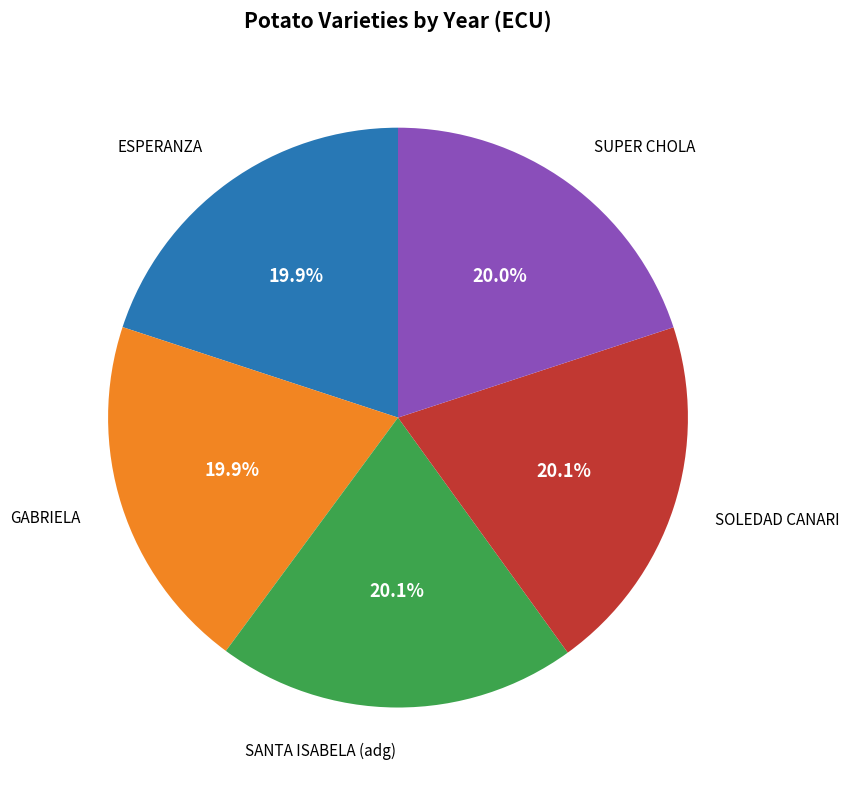

Does any single category account for the majority?

No